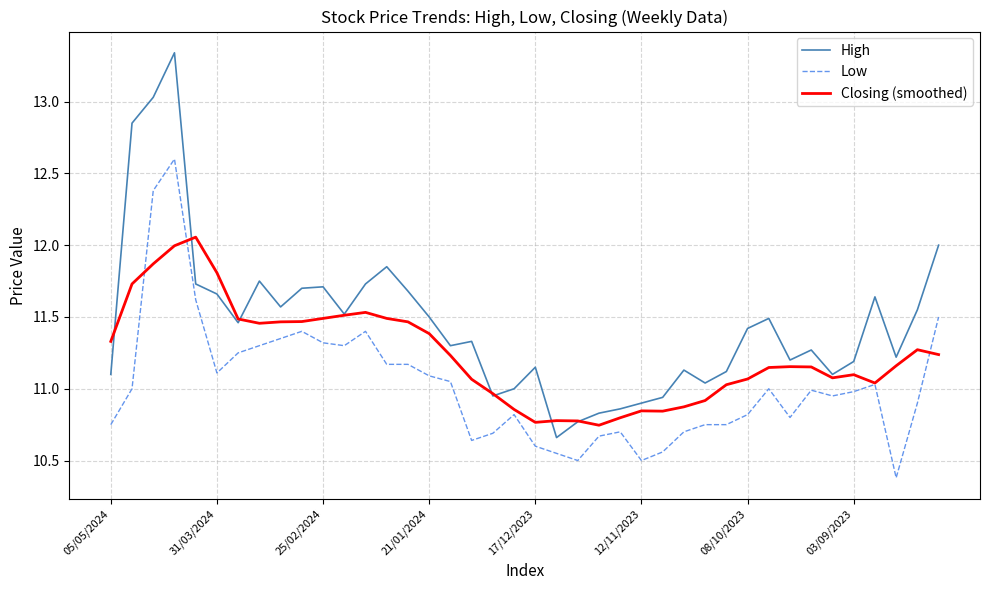

List the series in order of their overall mean, lowest first.

Low, Closing (smoothed), High